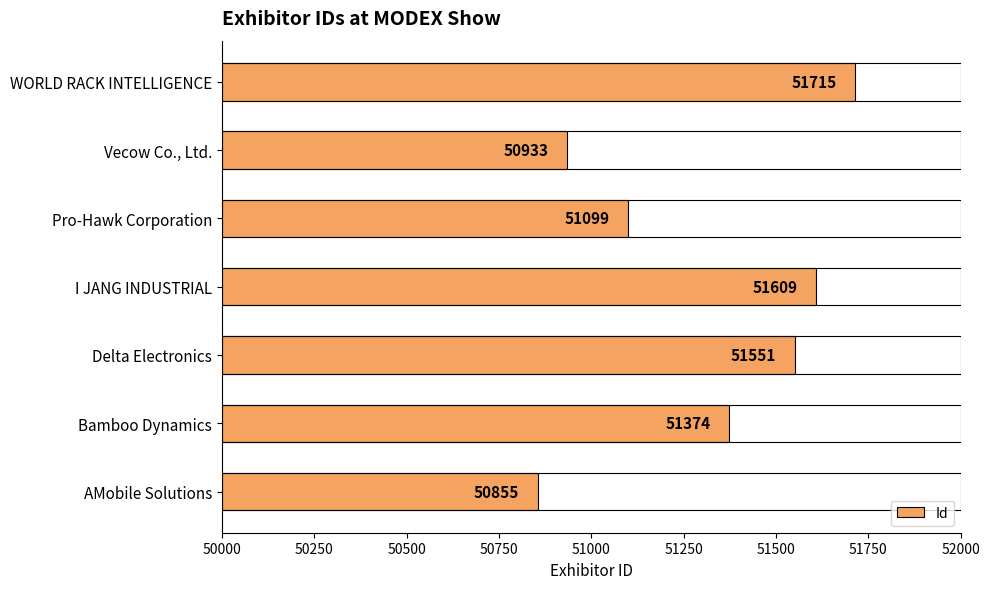

List the labels in order of value, largest first.

WORLD RACK INTELLIGENCE, I JANG INDUSTRIAL, Delta Electronics, Bamboo Dynamics, Pro-Hawk Corporation, Vecow Co., Ltd., AMobile Solutions